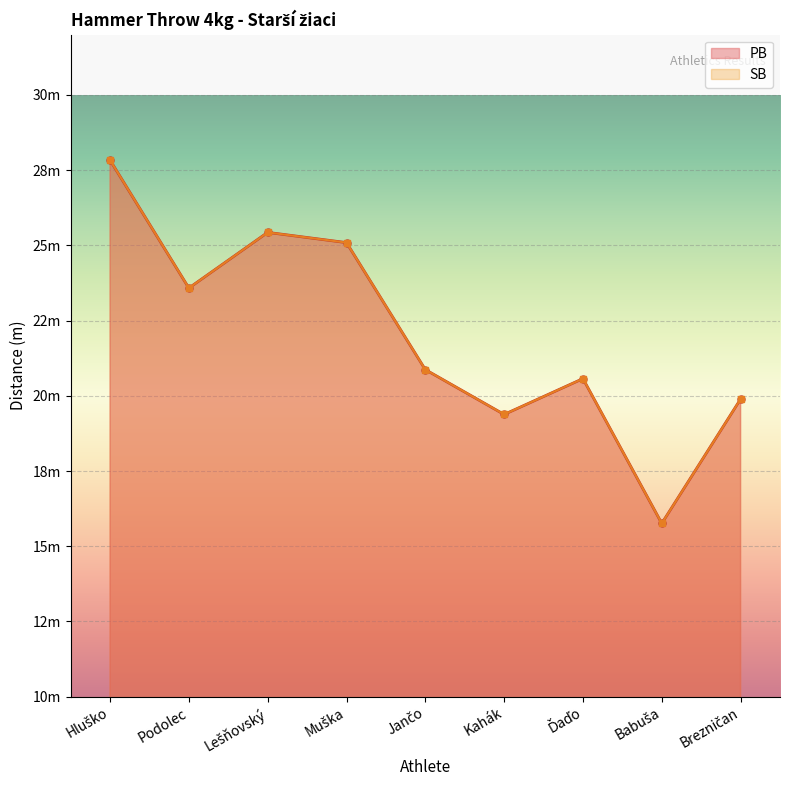

True or false: SB has more than 2 interior local peaks.

False